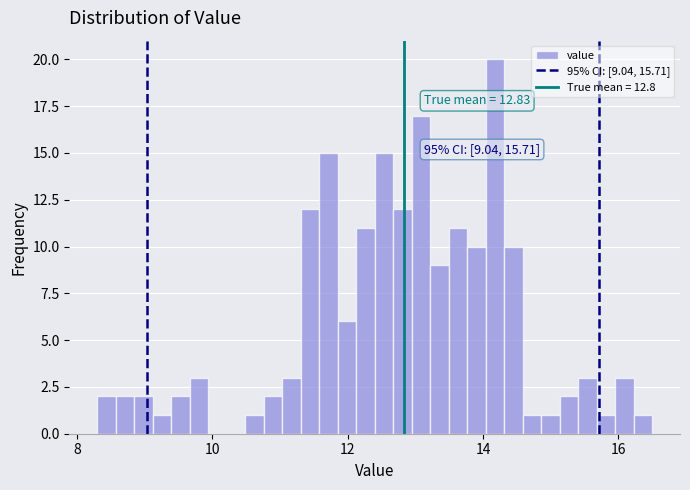

Around what value on the x-axis is the tallest bar? Give the approximate position of its centre, as read against the axis.

14.2